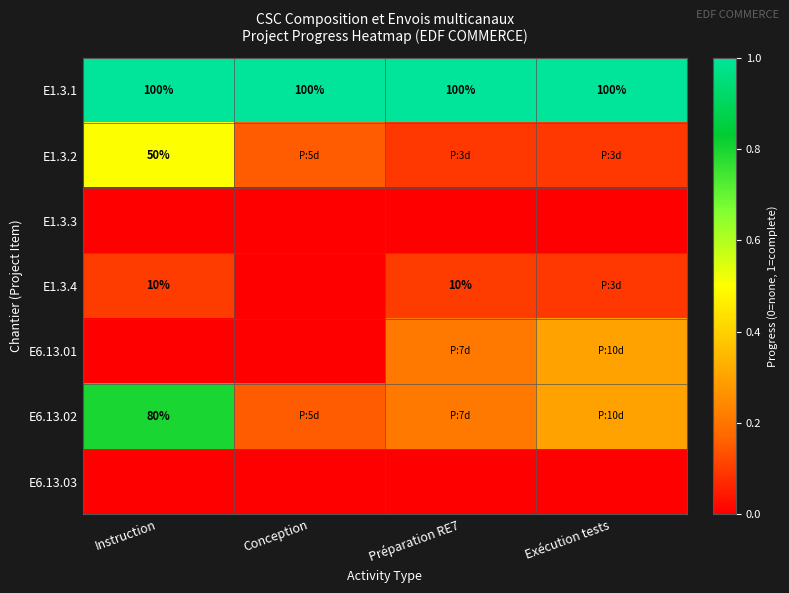

The E6.13.02 series shows 0.1 at Conception. True or false?

False